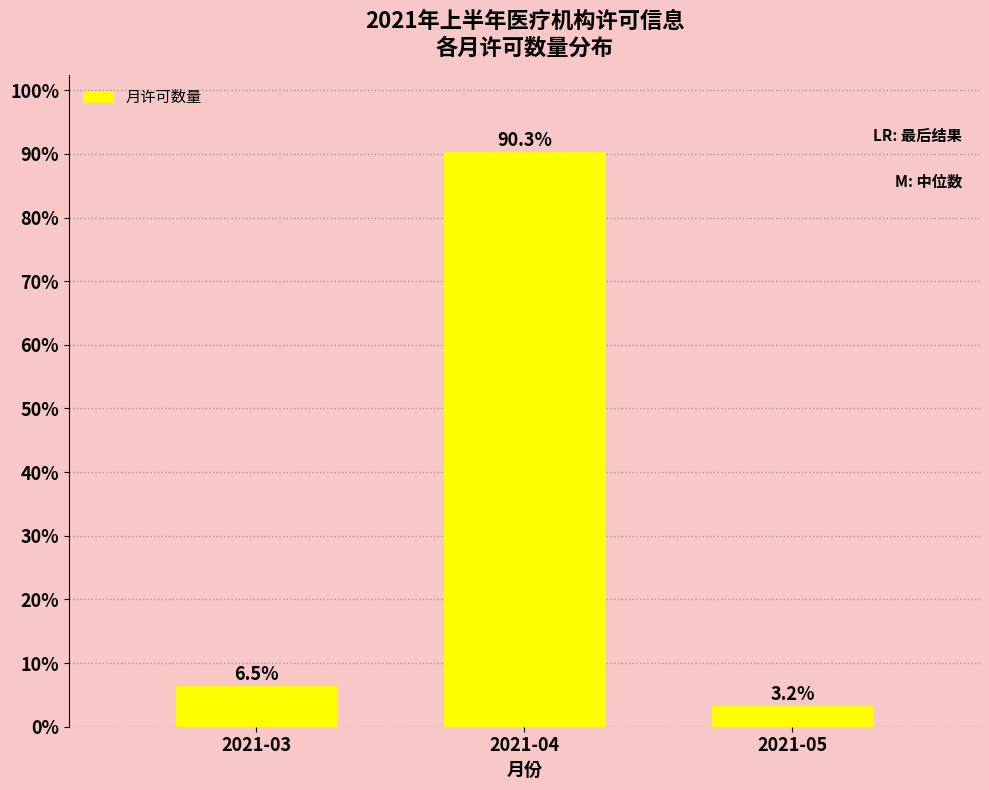

Reading left to right, extract all data points from this chart.

6.5	90.3	3.2